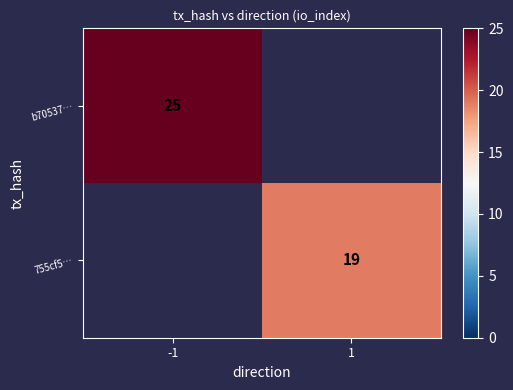

True or false: 755cf5… has a value of 4 at 1.

False